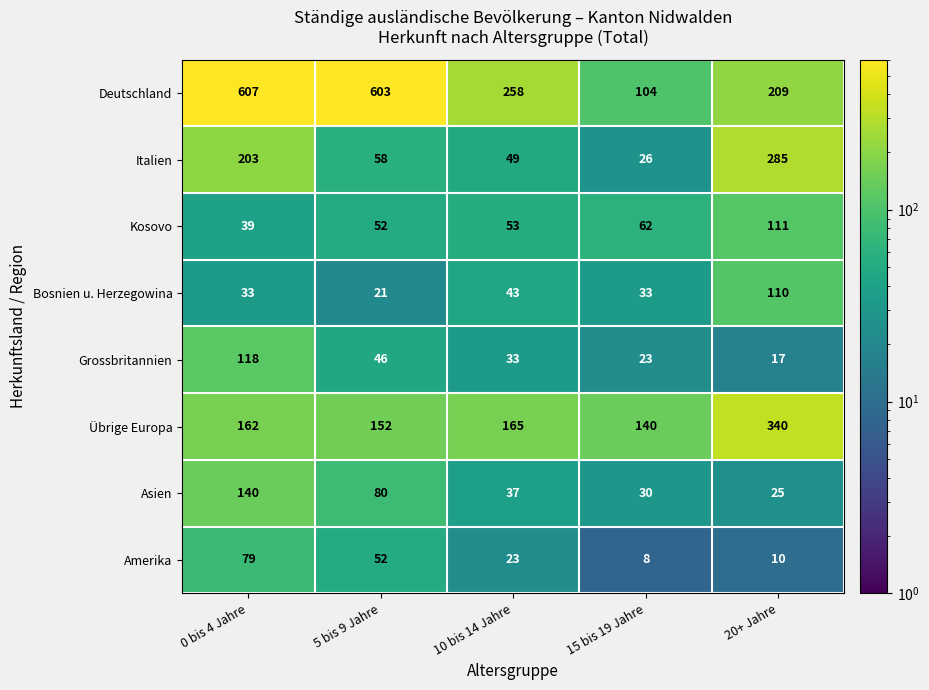

Rank the series at 15 bis 19 Jahre from lowest to highest value.

Amerika, Grossbritannien, Italien, Asien, Bosnien u. Herzegowina, Kosovo, Deutschland, Übrige Europa